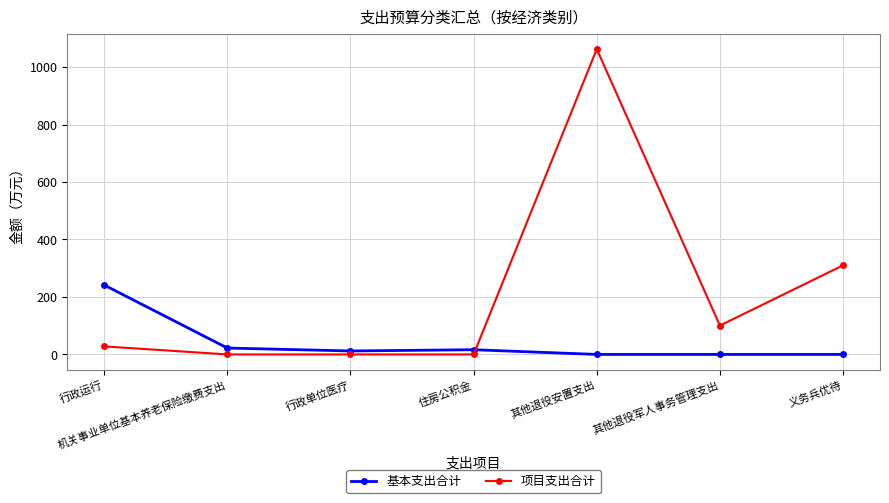

The 项目支出合计 series shows 28.0 at 行政运行. True or false?

True